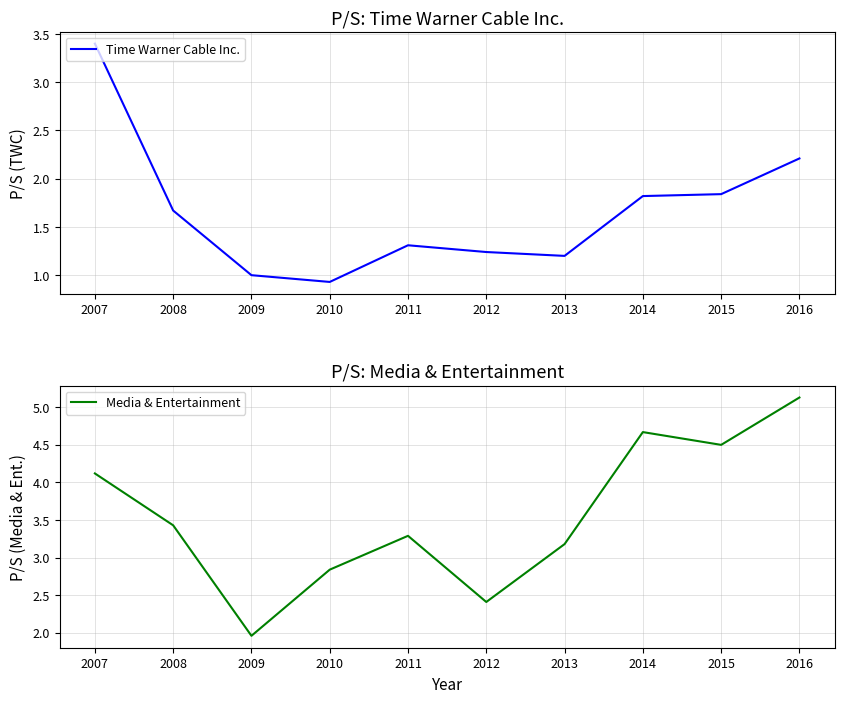

At which label is Time Warner Cable Inc. closest to 2?

2015